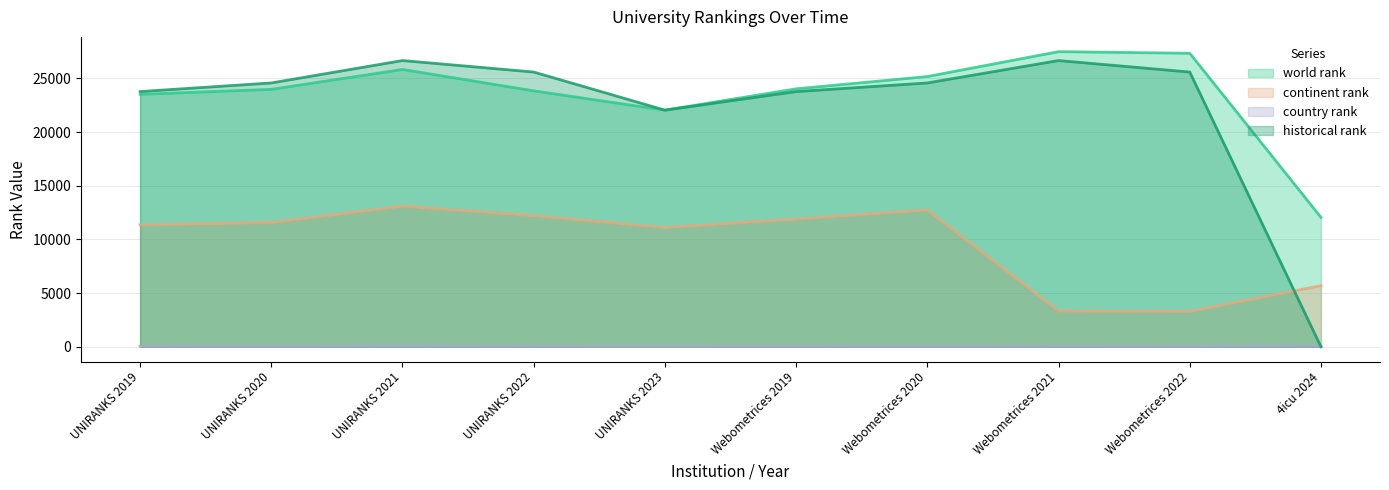

How many values in the world rank series are below 24031?

5